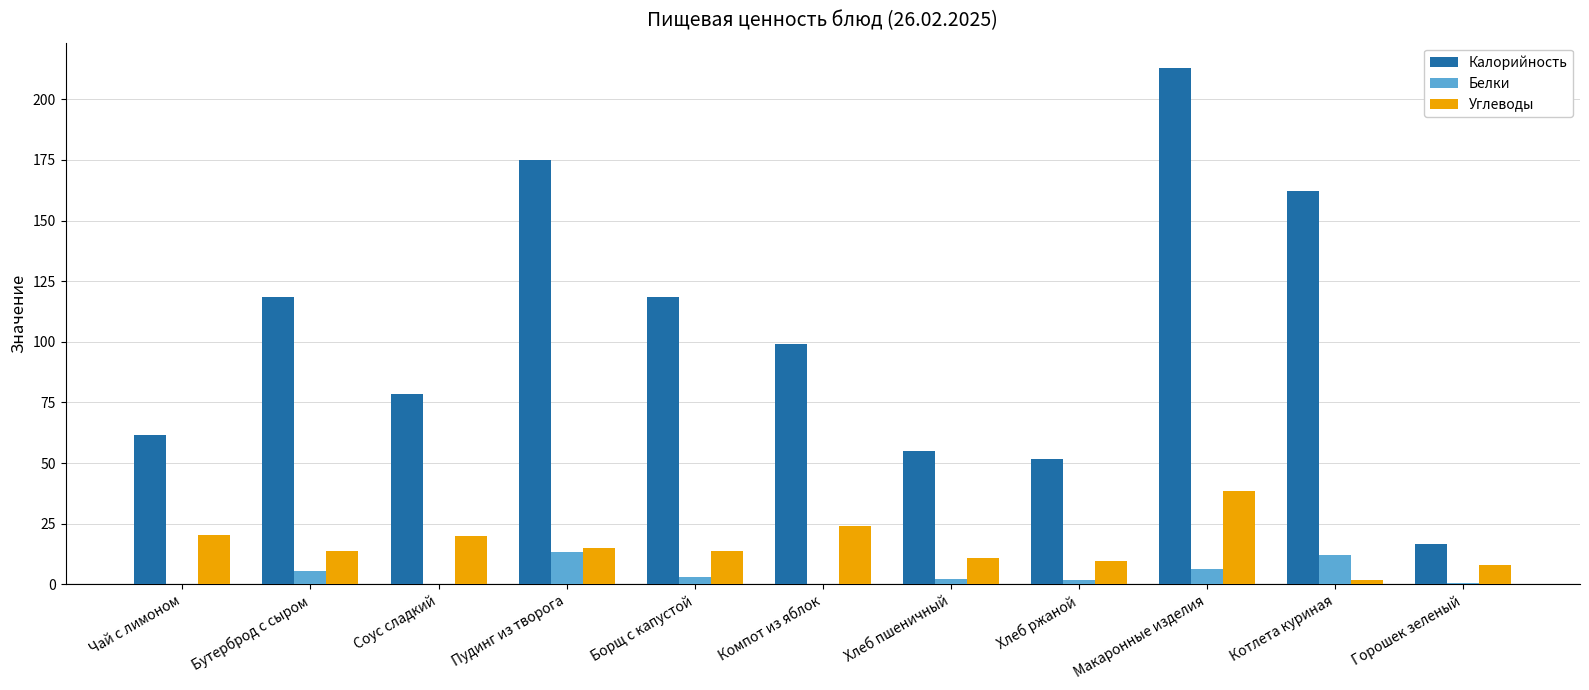

At which category is the sum across all series the highest?

Макаронные изделия